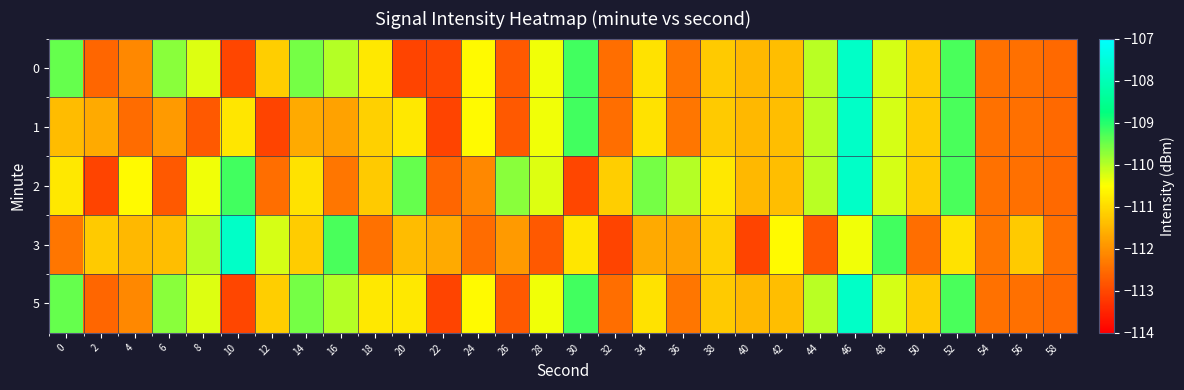

Reading left to right, list all the values displayed in this chart.

0: 0=-109.4	2=-112.6	4=-112.1	6=-109.7	8=-110.3	10=-113.0	12=-111.2	14=-109.6	16=-110.0	18=-110.8	20=-113.1	22=-113.0	24=-110.6	26=-112.7	28=-110.4	30=-109.2	32=-112.5	34=-110.9	36=-112.4	38=-111.2	40=-111.5	42=-111.4	44=-110.0	46=-107.8	48=-110.2	50=-111.2	52=-109.3	54=-112.4	56=-112.5	58=-112.5
1: 0=-111.4	2=-111.7	4=-112.5	6=-111.9	8=-112.7	10=-110.8	12=-113.1	14=-111.7	16=-111.8	18=-111.1	20=-110.8	22=-113.1	24=-110.6	26=-112.7	28=-110.4	30=-109.2	32=-112.5	34=-110.9	36=-112.4	38=-111.2	40=-111.5	42=-111.4	44=-110.0	46=-107.8	48=-110.2	50=-111.2	52=-109.3	54=-112.4	56=-112.5	58=-112.5
2: 0=-110.8	2=-113.1	4=-110.6	6=-112.7	8=-110.4	10=-109.2	12=-112.5	14=-110.9	16=-112.4	18=-111.2	20=-109.4	22=-112.6	24=-112.1	26=-109.7	28=-110.3	30=-113.0	32=-111.2	34=-109.6	36=-110.0	38=-110.8	40=-111.5	42=-111.4	44=-110.0	46=-107.8	48=-110.2	50=-111.2	52=-109.3	54=-112.4	56=-112.5	58=-112.5
3: 0=-112.4	2=-111.2	4=-111.5	6=-111.4	8=-110.0	10=-107.8	12=-110.2	14=-111.2	16=-109.3	18=-112.4	20=-111.4	22=-111.7	24=-112.5	26=-111.9	28=-112.7	30=-110.8	32=-113.1	34=-111.7	36=-111.8	38=-111.1	40=-113.1	42=-110.6	44=-112.7	46=-110.4	48=-109.2	50=-112.5	52=-110.9	54=-112.4	56=-111.2	58=-112.5
5: 0=-109.4	2=-112.6	4=-112.1	6=-109.7	8=-110.3	10=-113.0	12=-111.2	14=-109.6	16=-110.0	18=-110.8	20=-110.8	22=-113.1	24=-110.6	26=-112.7	28=-110.4	30=-109.2	32=-112.5	34=-110.9	36=-112.4	38=-111.2	40=-111.5	42=-111.4	44=-110.0	46=-107.8	48=-110.2	50=-111.2	52=-109.3	54=-112.4	56=-112.5	58=-112.5